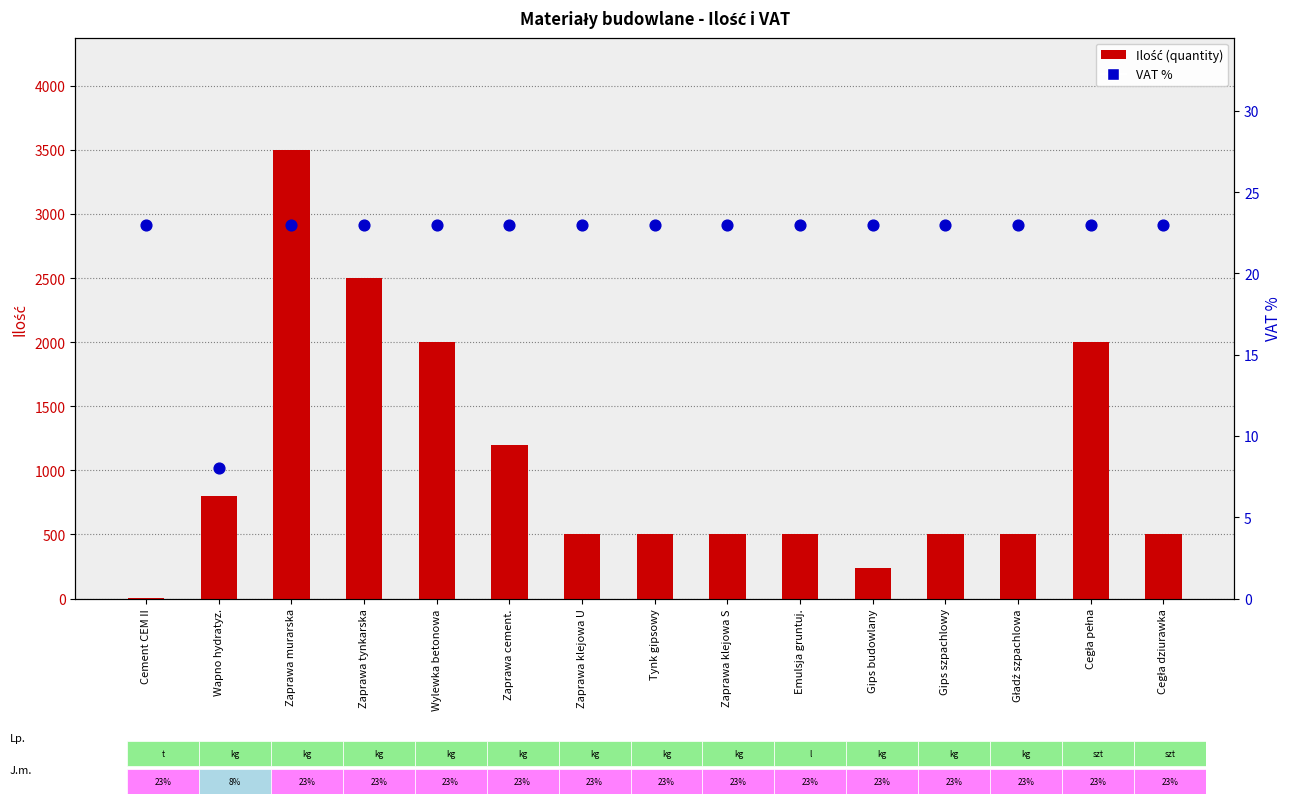

Which series reaches the maximum Y coordinate?

Ilość (quantity)